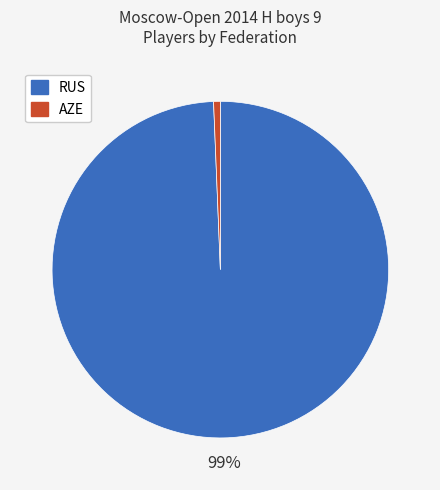

To the nearest percent, what is the average slice percentage?

50%